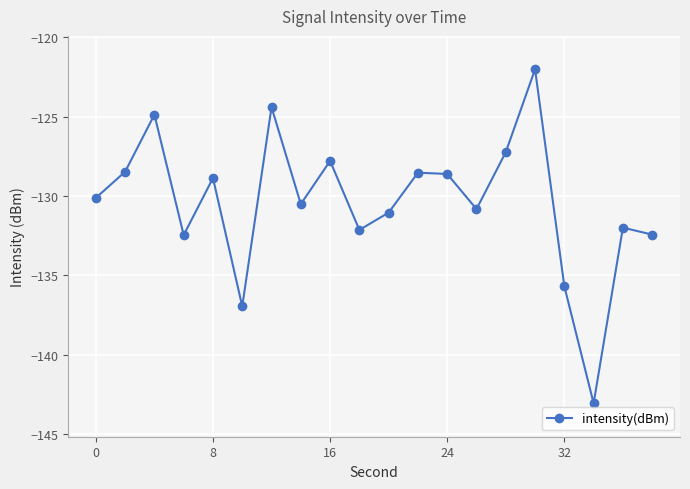

How many data points are above -130?

9